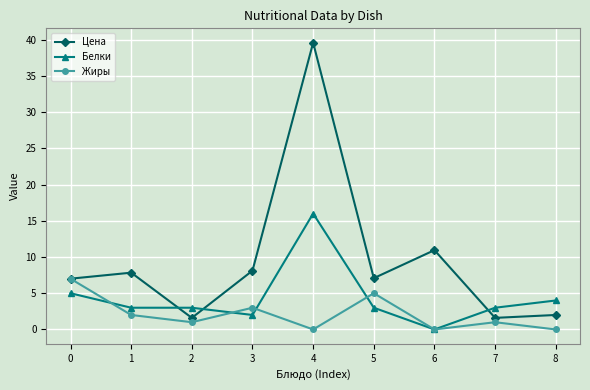

What is the difference between the highest and lowest values at 0?

2.0